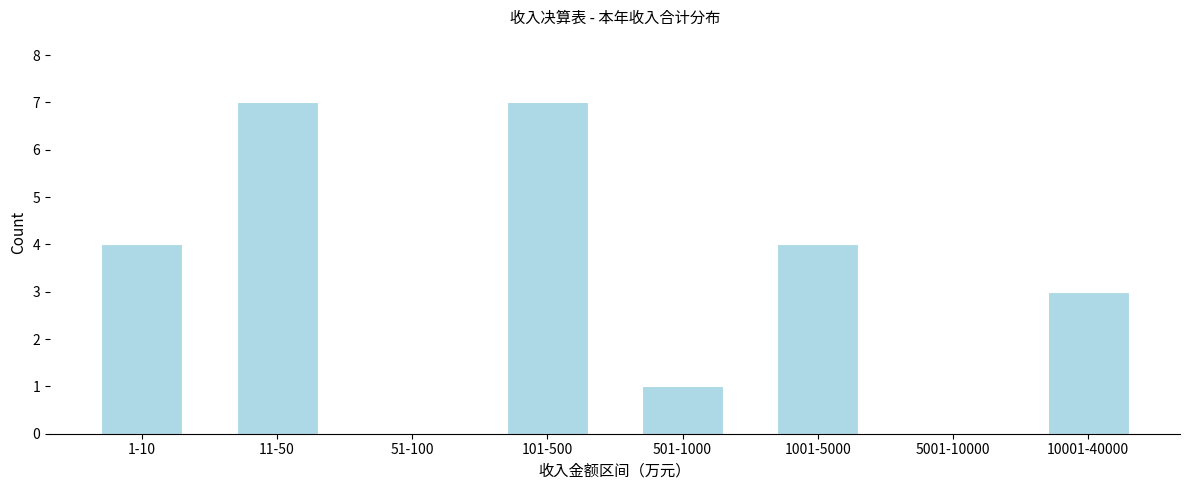

Reading left to right, list all the values displayed in this chart.

1-10=4	11-50=7	51-100=0	101-500=7	501-1000=1	1001-5000=4	5001-10000=0	10001-40000=3